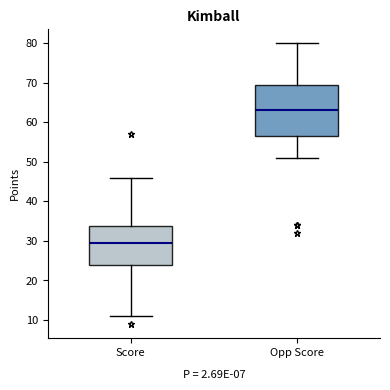

Which box is the tallest, from its lower edge to its upper edge?

Opp Score